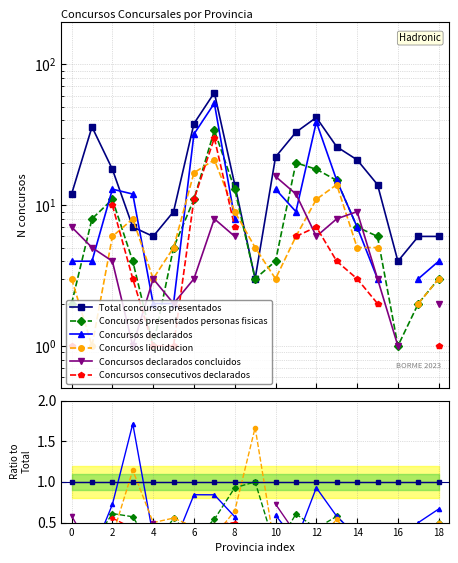

The Total concursos presentados series shows 0.3 at 4. True or false?

False